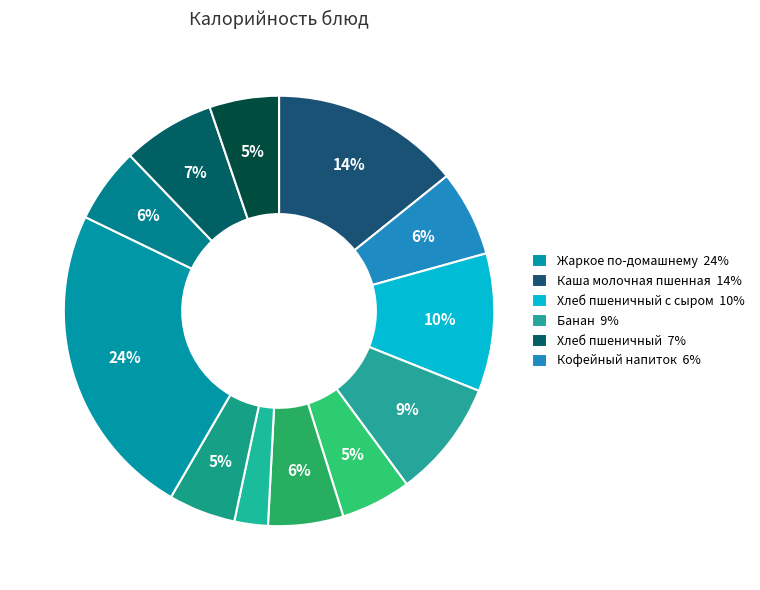

How many segments does this pie chart have?

12